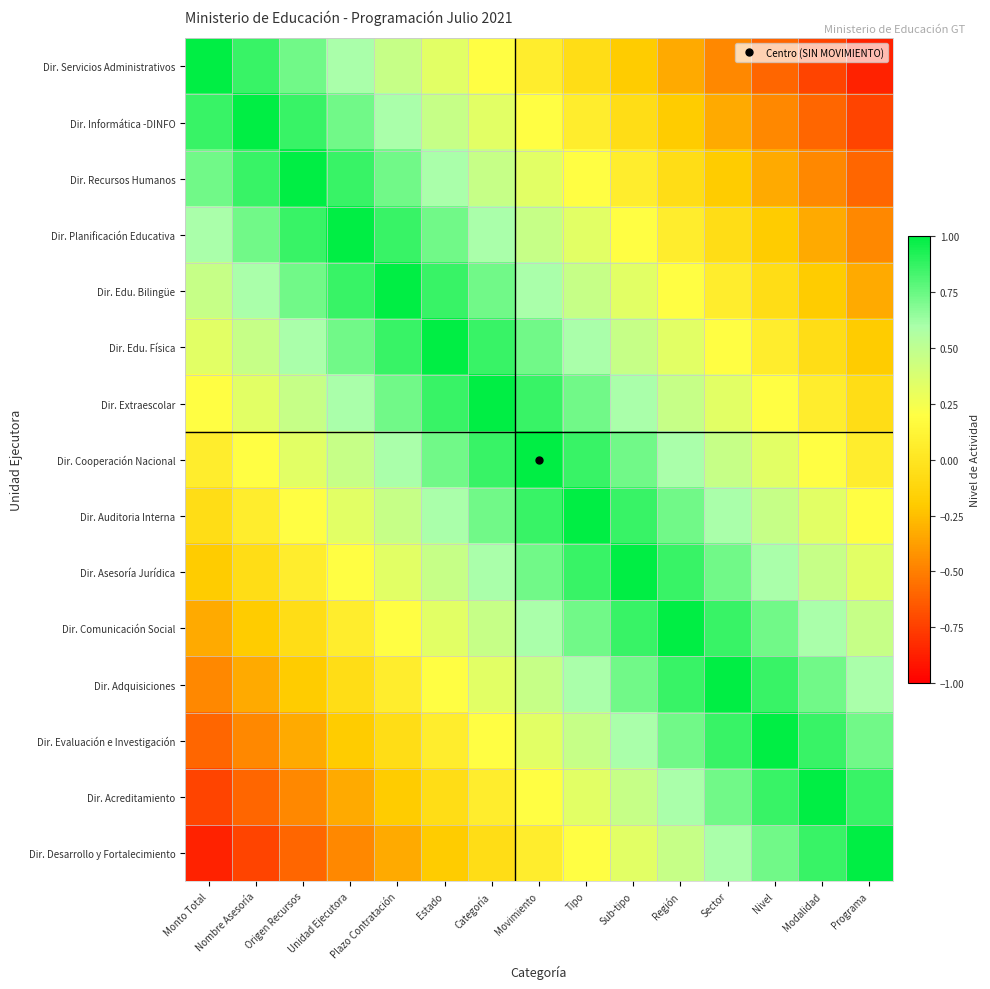

What is the maximum value shown in the chart?

1.0